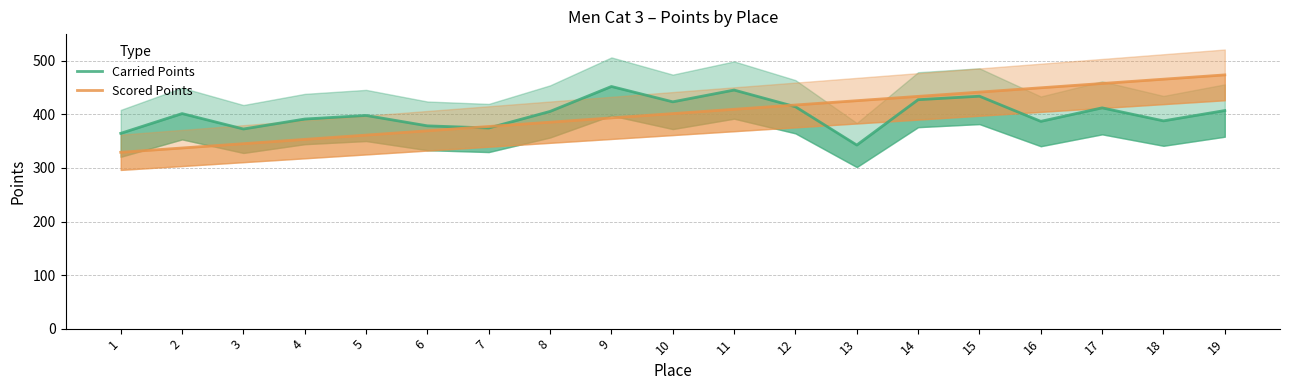

Reading left to right, transcribe all the data shown in this chart.

Carried Points: 1=364.7	2=401.6	3=372.8	4=391.4	5=398.1	6=378.7	7=374.7	8=405.6	9=452.2	10=423.5	11=445.5	12=414.4	13=342.8	14=427.5	15=434.0	16=387.1	17=412.3	18=388.0	19=407.3
Scored Points: 1=329.3	2=337.4	3=345.4	4=353.4	5=361.4	6=369.5	7=377.5	8=385.5	9=393.6	10=401.6	11=409.6	12=417.6	13=425.7	14=433.7	15=441.7	16=449.8	17=457.8	18=465.8	19=473.9